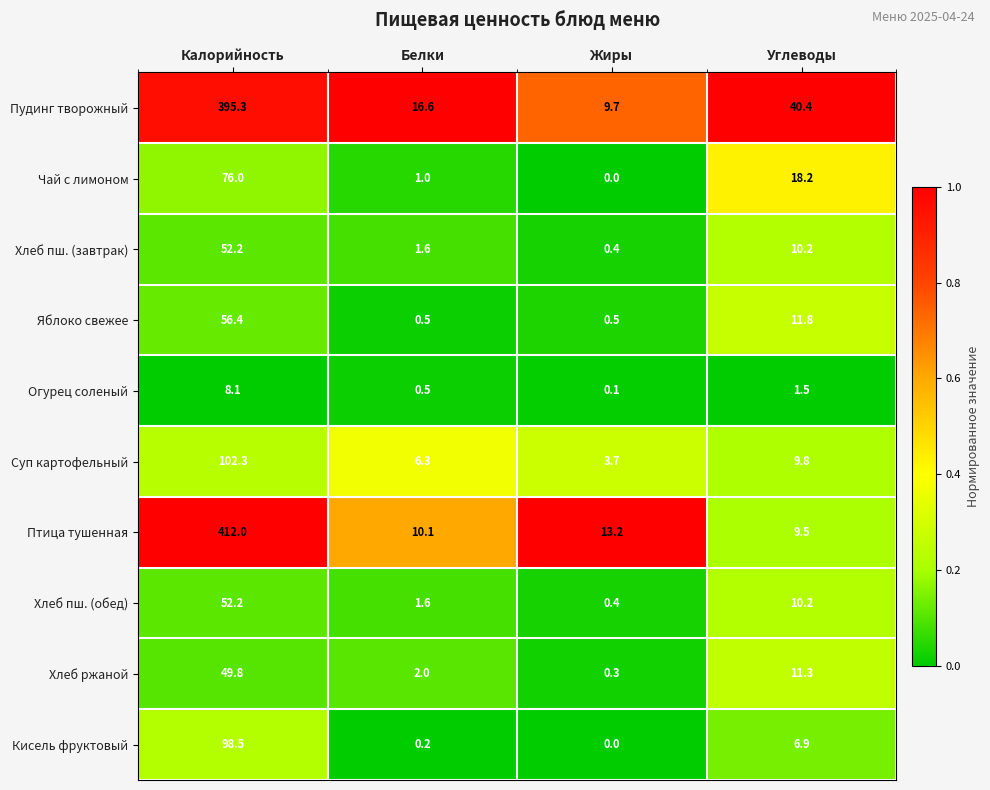

Between Белки and Углеводы, which series saw the biggest shift?

Пудинг творожный